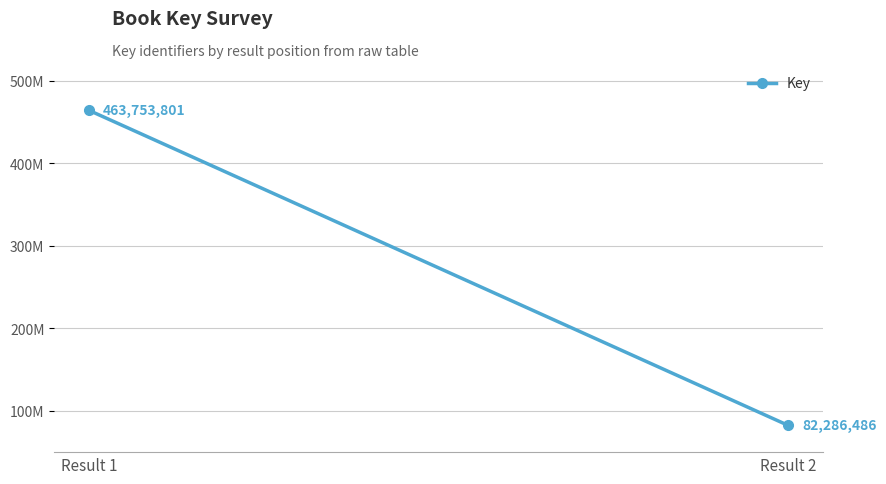

Reading left to right, transcribe all the data shown in this chart.

Result 1=463753801	Result 2=82286486